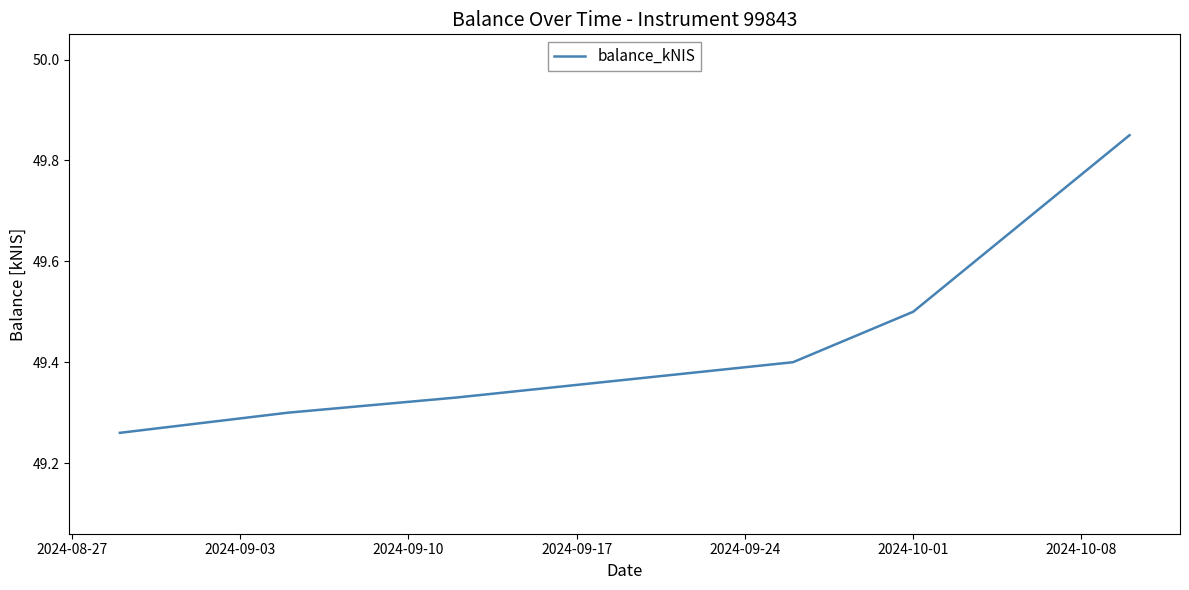

What is the sum of all values?

296.6